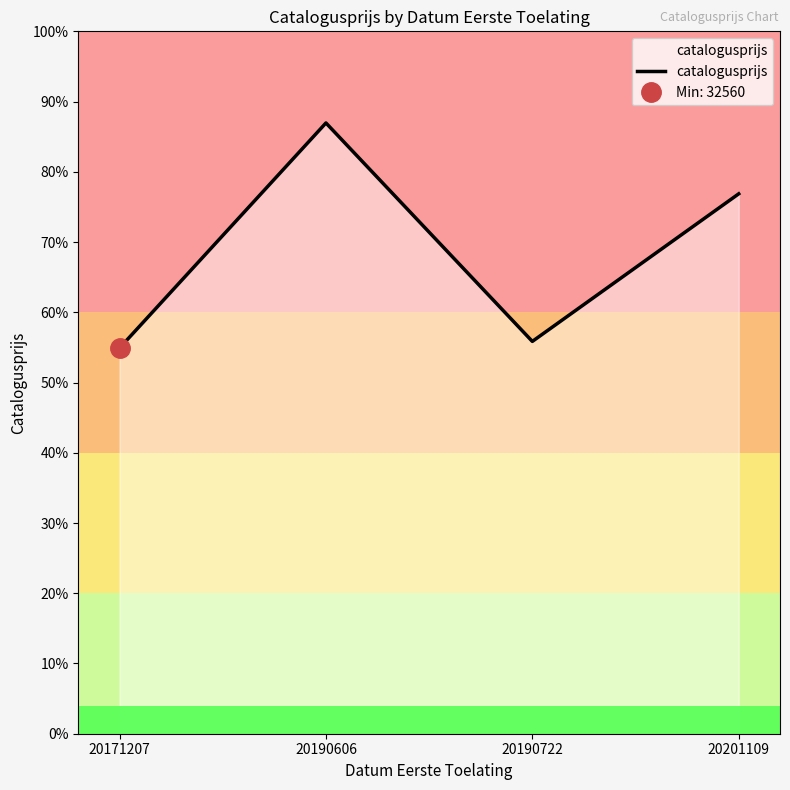

Which label corresponds to the largest value in the chart?

20190606